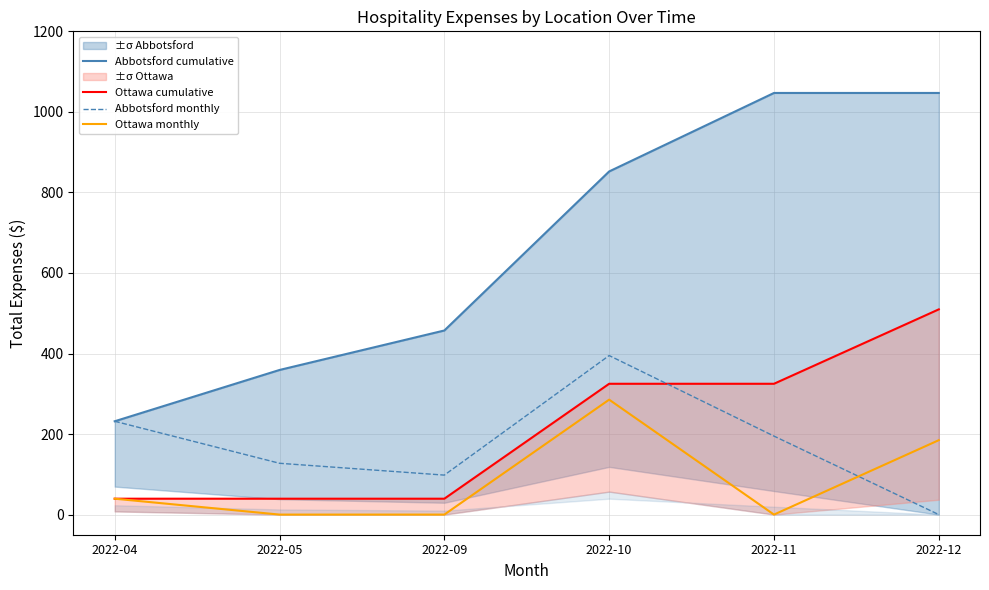

What is the difference between the maximum and minimum values in the Abbotsford cumulative series?

815.2